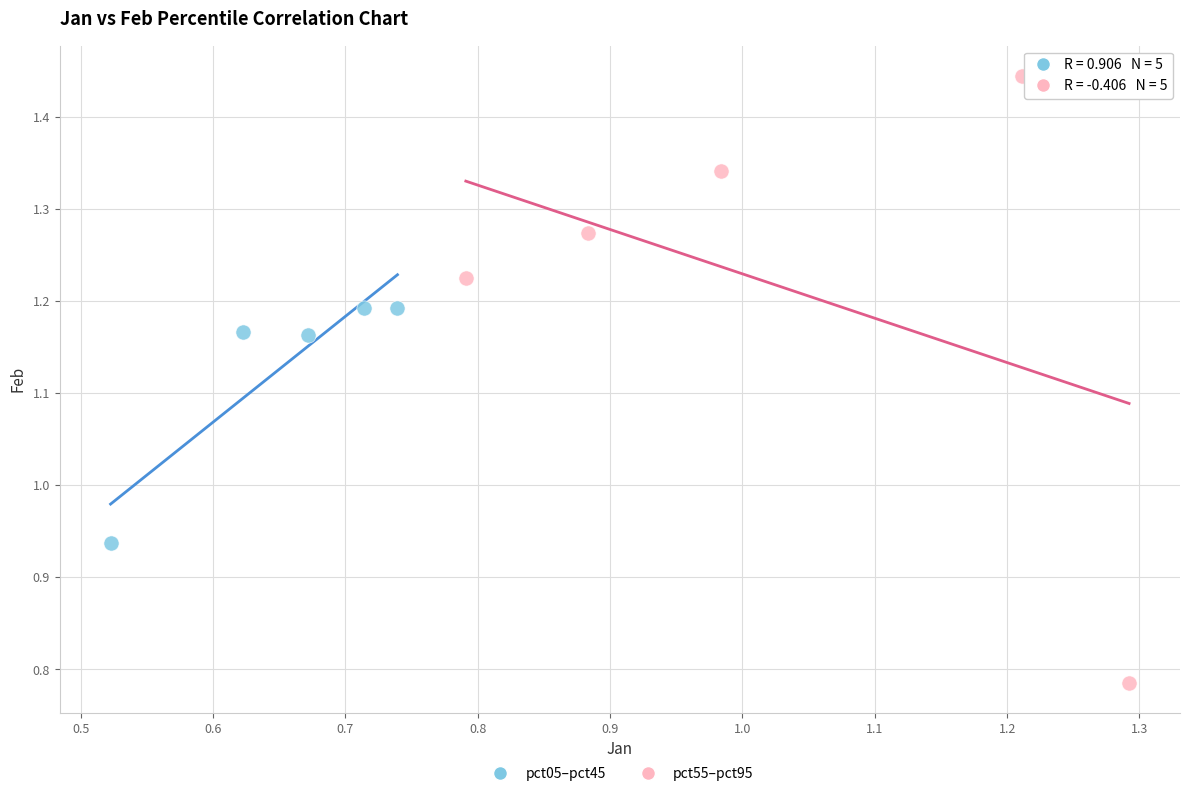

Which series reaches the minimum Y coordinate?

pct55–pct95